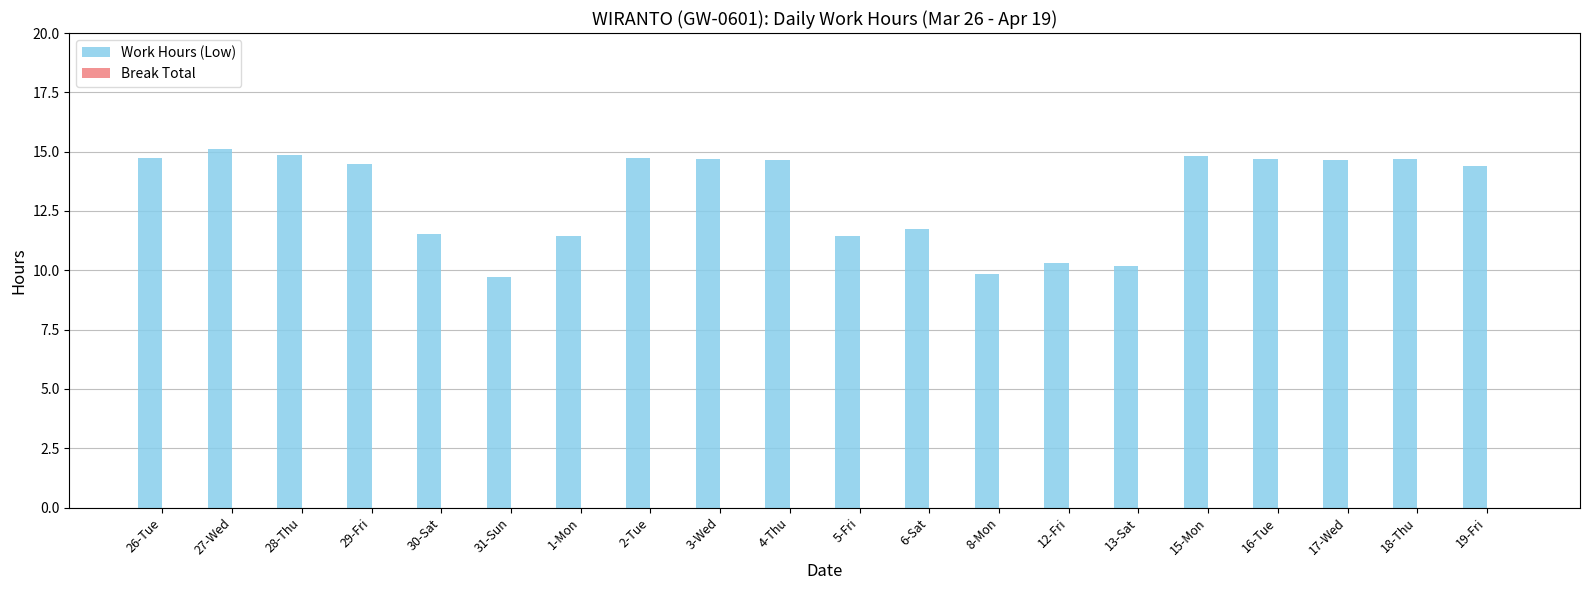

Are the bars horizontal?

No